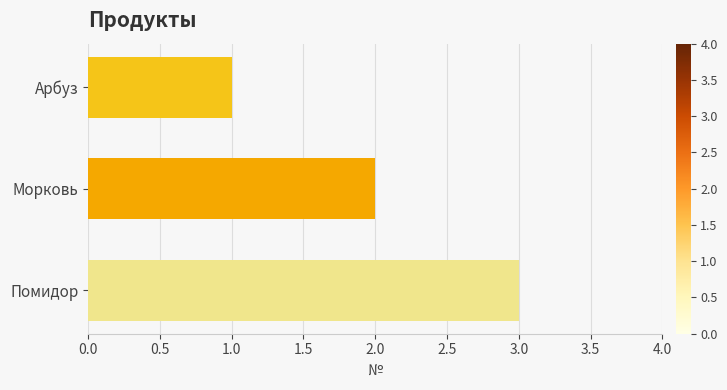

True or false: the data shows 0 at Арбуз.

False